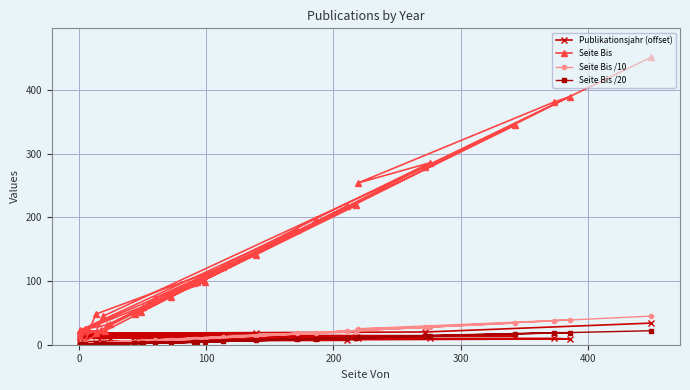

Is the value of Seite Bis /20 at 9 greater than the value of Seite Bis at 9?

No